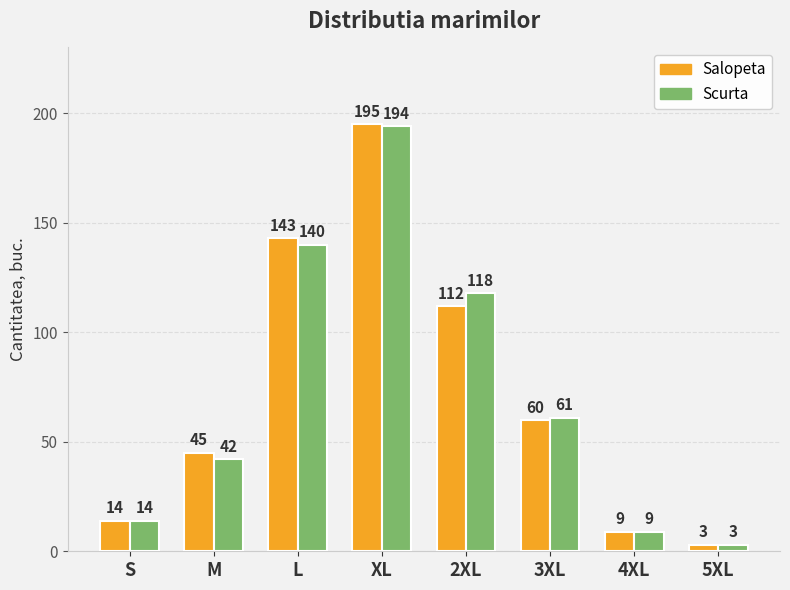

At how many categories does at least one series exceed 184?

1